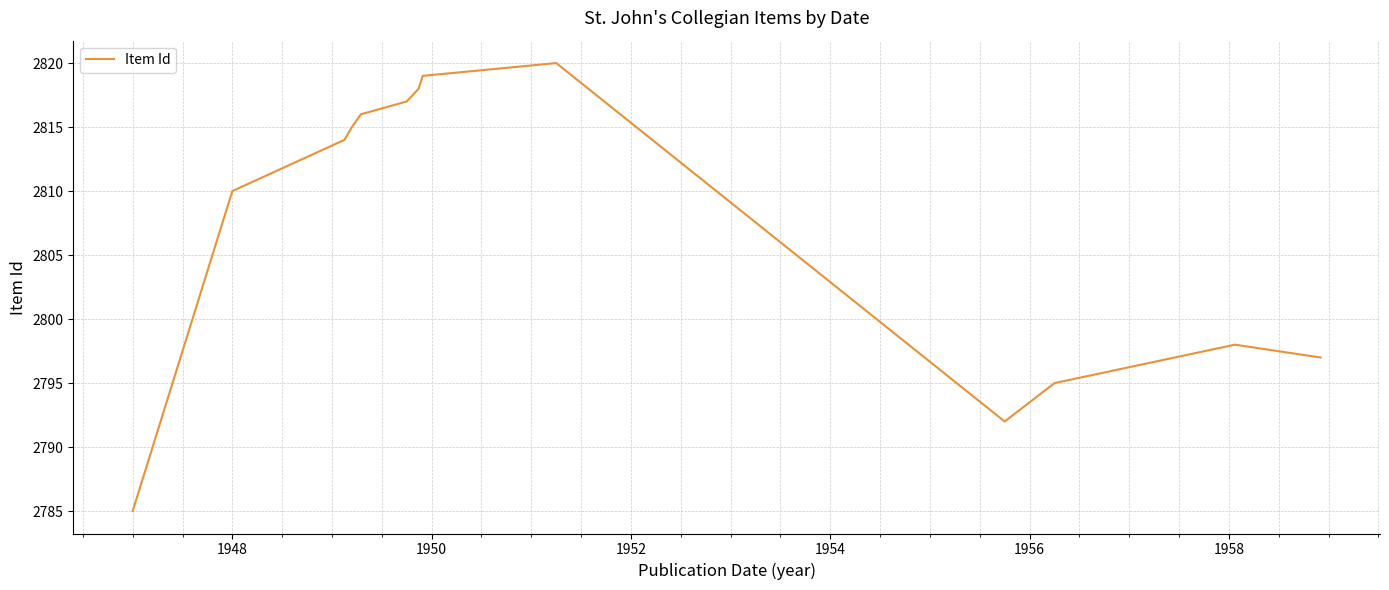

What is the sum of all values?

36496